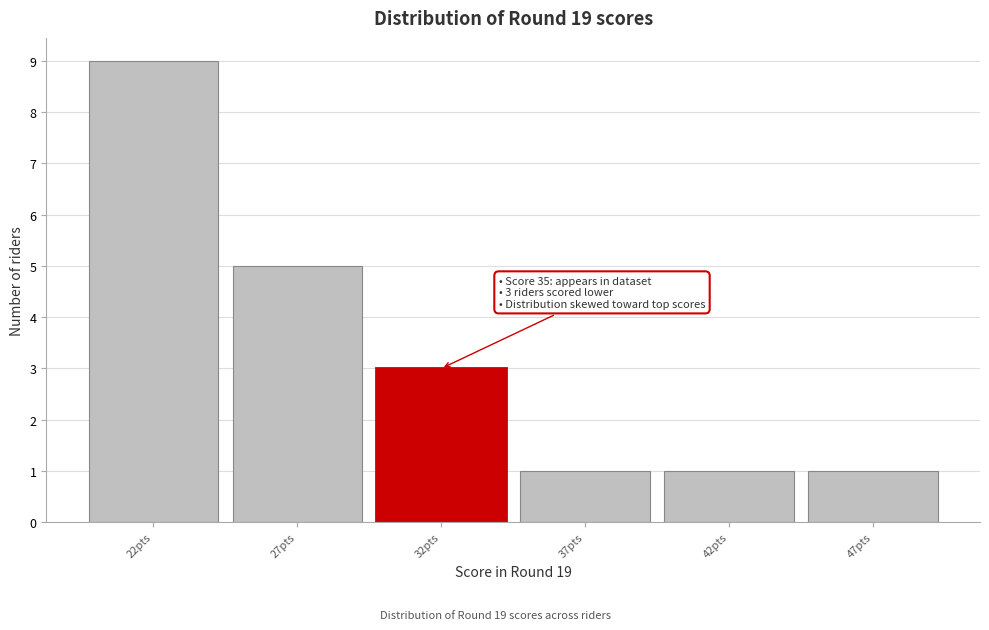

Reading left to right, extract all data points from this chart.

9	5	3	1	1	1